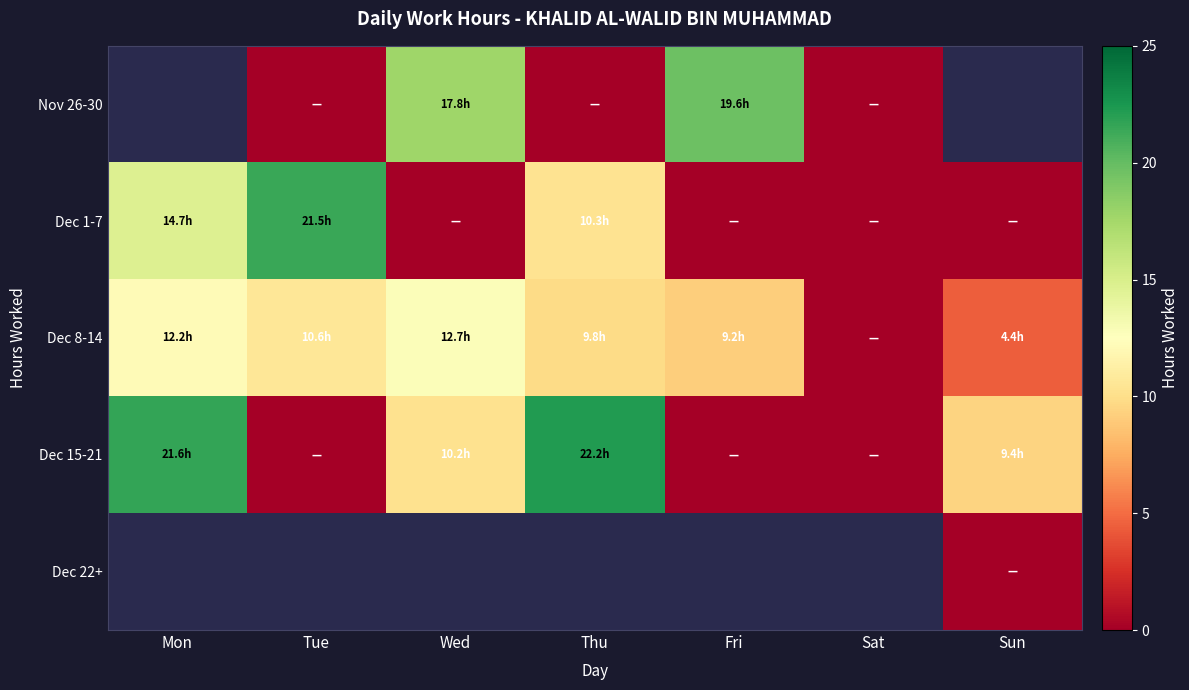

What is the approximate value of Dec 15-21 at Mon?

21.6